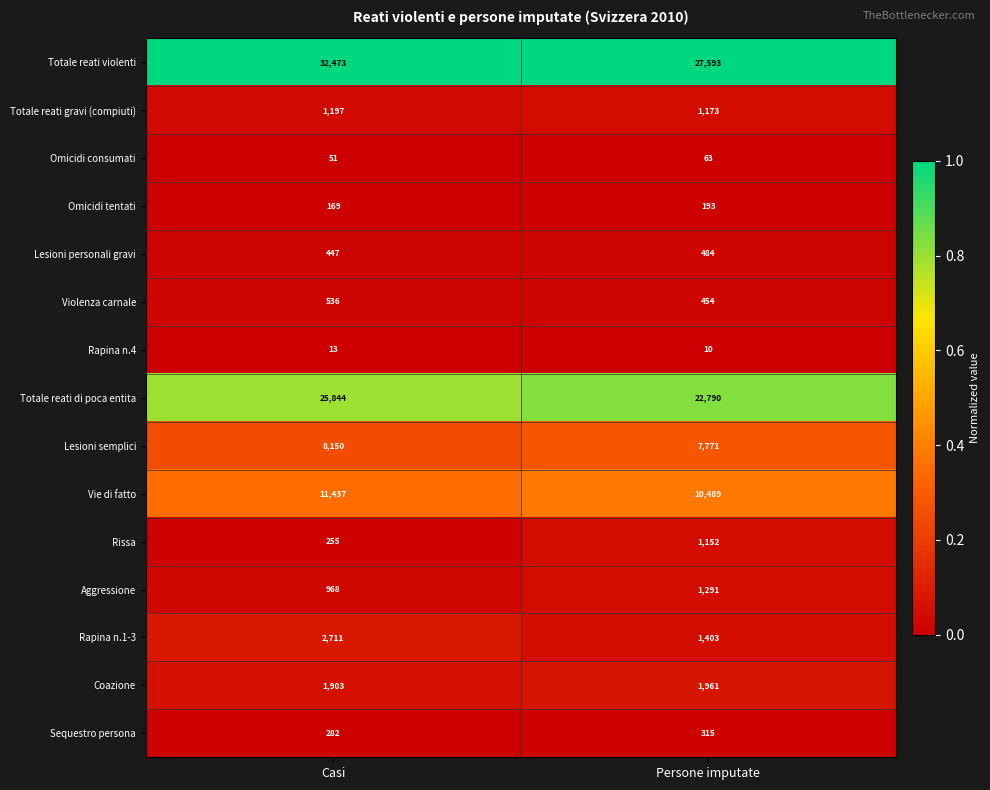

Rank the series by their maximum value, from highest to lowest.

Totale reati violenti, Totale reati di poca entita, Vie di fatto, Lesioni semplici, Rapina n.1-3, Coazione, Aggressione, Totale reati gravi (compiuti), Rissa, Violenza carnale, Lesioni personali gravi, Sequestro persona, Omicidi tentati, Omicidi consumati, Rapina n.4